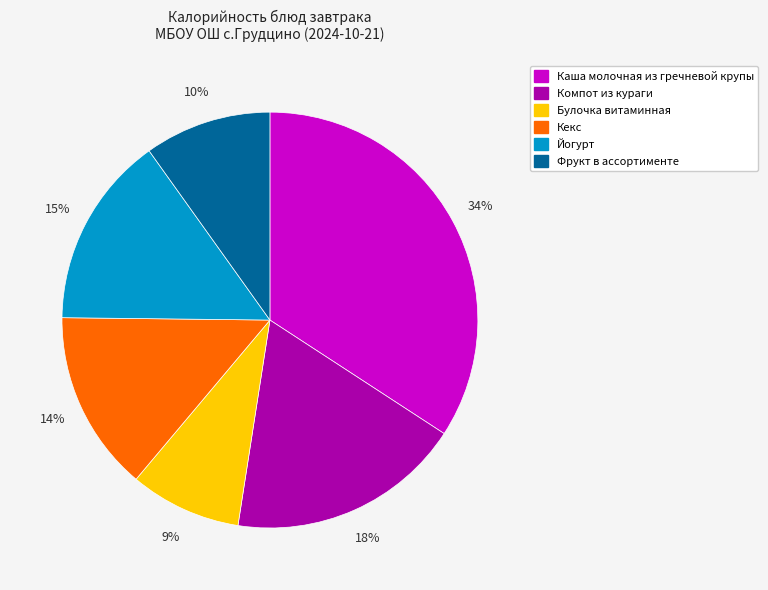

What percentage is the Фрукт в ассортименте slice, to the nearest percent?

10%